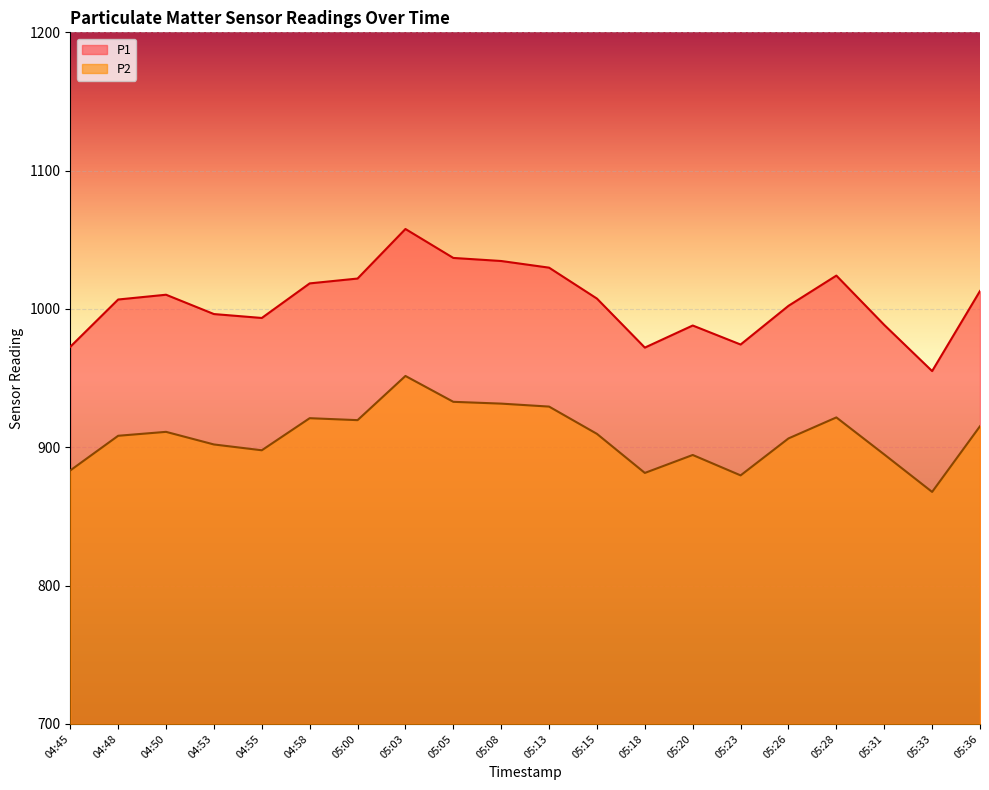

What is the sum of the P2 values at 05:23 and 04:53?

1781.8